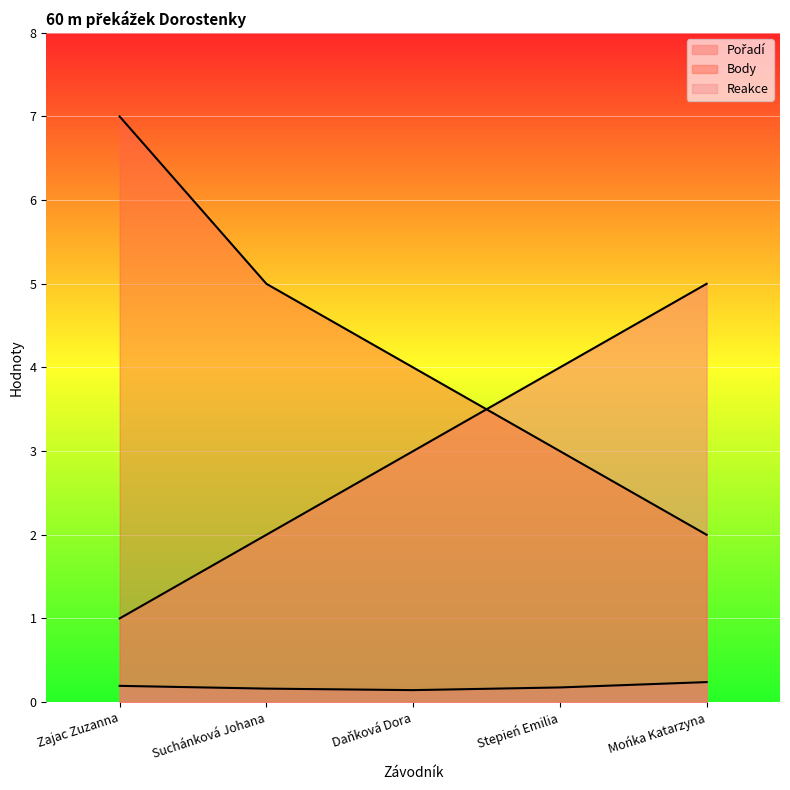

How many Pořadí values are between 2 and 4?

3